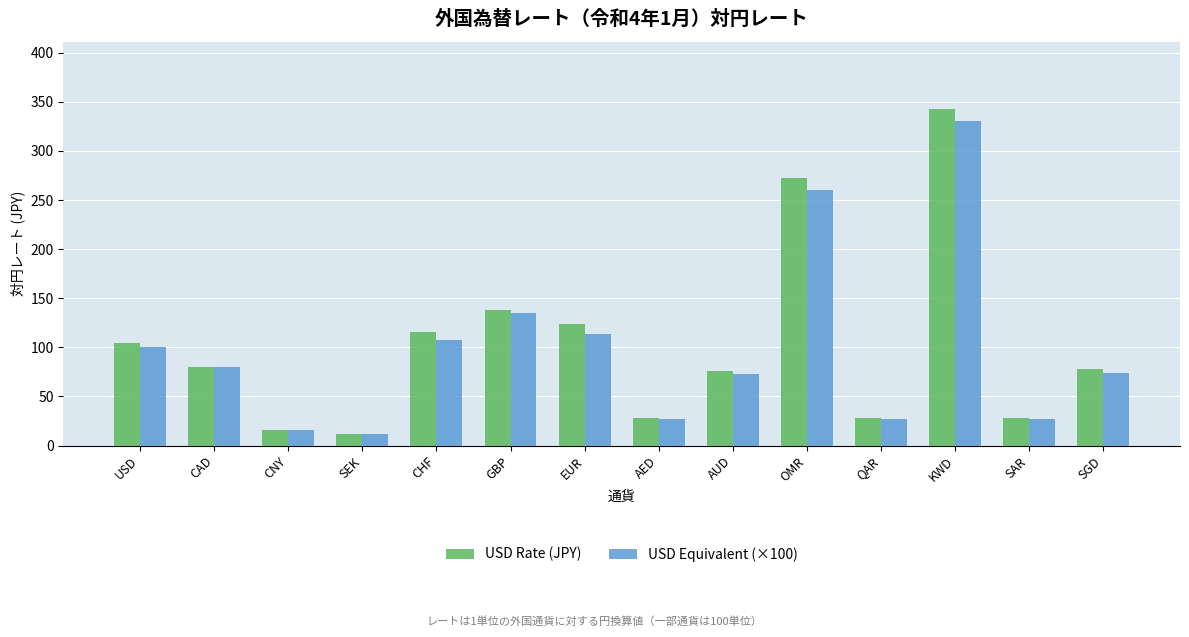

Rank the series at AUD from highest to lowest value.

USD Rate (JPY), USD Equivalent (×100)